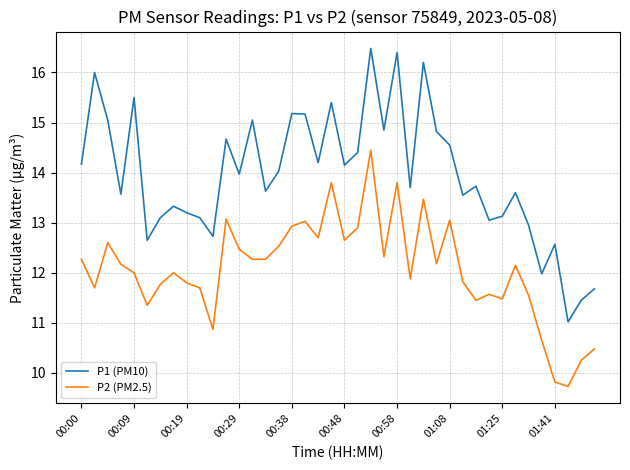

Rank the series by their average value, from highest to lowest.

P1 (PM10), P2 (PM2.5)